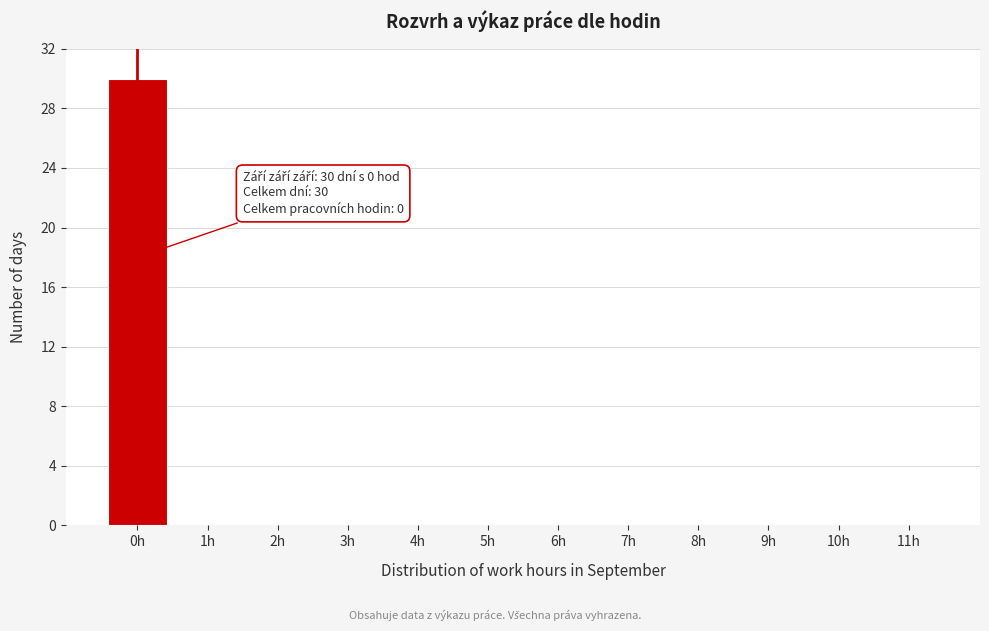

Reading left to right, what are all the values shown in this chart?

0h=30	1h=0	2h=0	3h=0	4h=0	5h=0	6h=0	7h=0	8h=0	9h=0	10h=0	11h=0